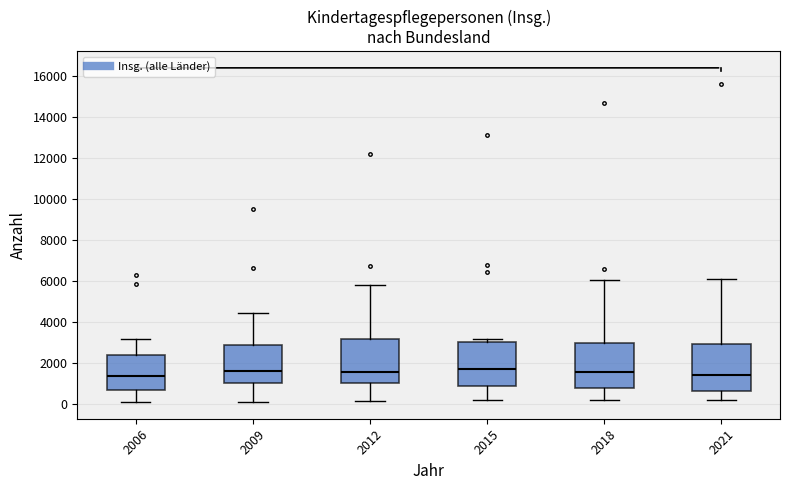

Reading left to right, read every box against the y-axis: the position of its median line, the range the box covers, and the ends of its whiskers. The values are not printed on the chart, so give them approximately, as read against the axis.

2006: median 1400, box 600 to 2400, whiskers 0 to 3200
2009: median 1600, box 1000 to 2800, whiskers 0 to 4400
2012: median 1600, box 1000 to 3200, whiskers 200 to 5800
2015: median 1600, box 800 to 3000, whiskers 200 to 3200
2018: median 1600, box 800 to 3000, whiskers 200 to 6000
2021: median 1400, box 600 to 3000, whiskers 200 to 6000